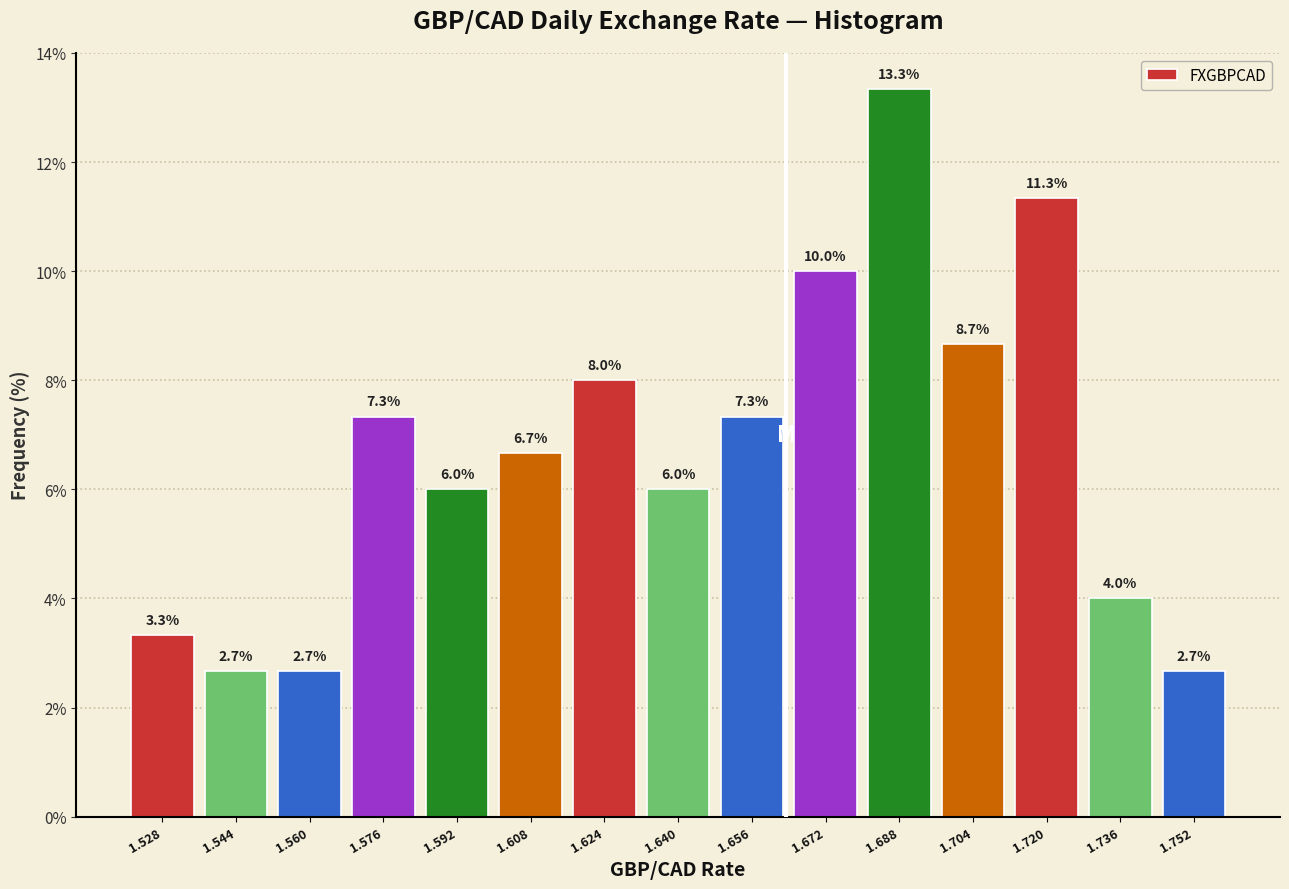

Reading left to right, transcribe this chart: for each bar, give the range it covers on the x-axis and its height.

1.520 to 1.536: 3.3
1.536 to 1.552: 2.7
1.552 to 1.568: 2.7
1.568 to 1.584: 7.3
1.584 to 1.600: 6.0
1.600 to 1.616: 6.7
1.616 to 1.632: 8.0
1.632 to 1.648: 6.0
1.648 to 1.664: 7.3
1.664 to 1.680: 10.0
1.680 to 1.696: 13.3
1.696 to 1.712: 8.7
1.712 to 1.728: 11.3
1.728 to 1.744: 4.0
1.744 to 1.760: 2.7